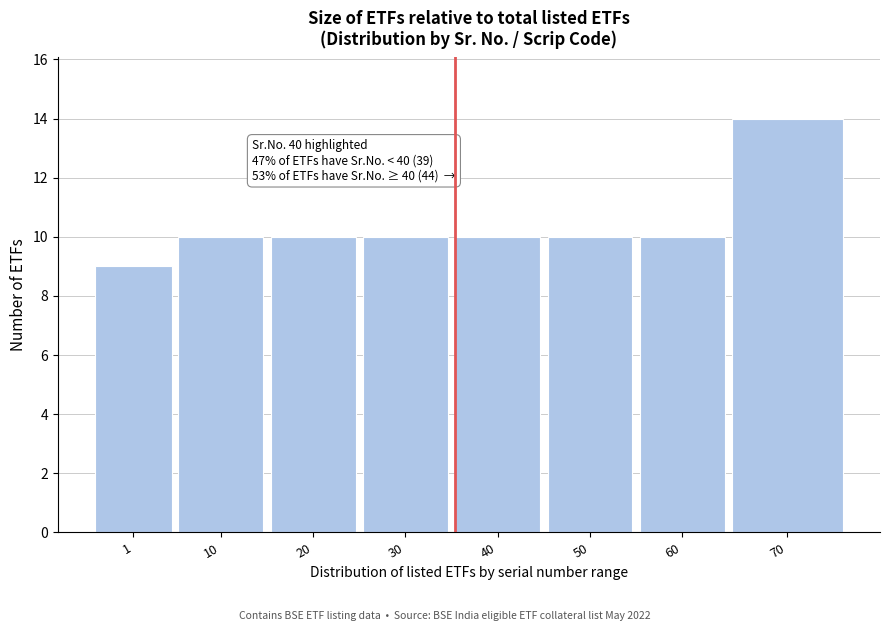

Reading left to right, transcribe all the data shown in this chart.

1=9	10=10	20=10	30=10	40=10	50=10	60=10	70=14